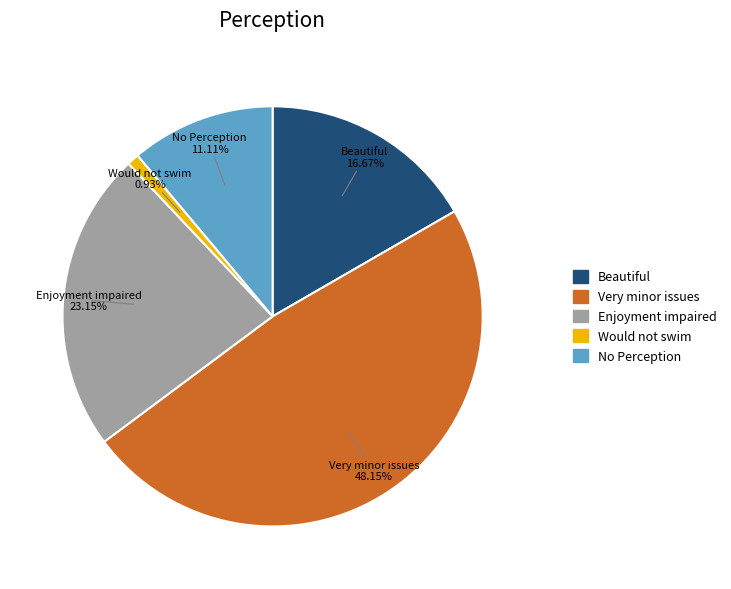

Is there any slice that represents more than half of the pie?

No